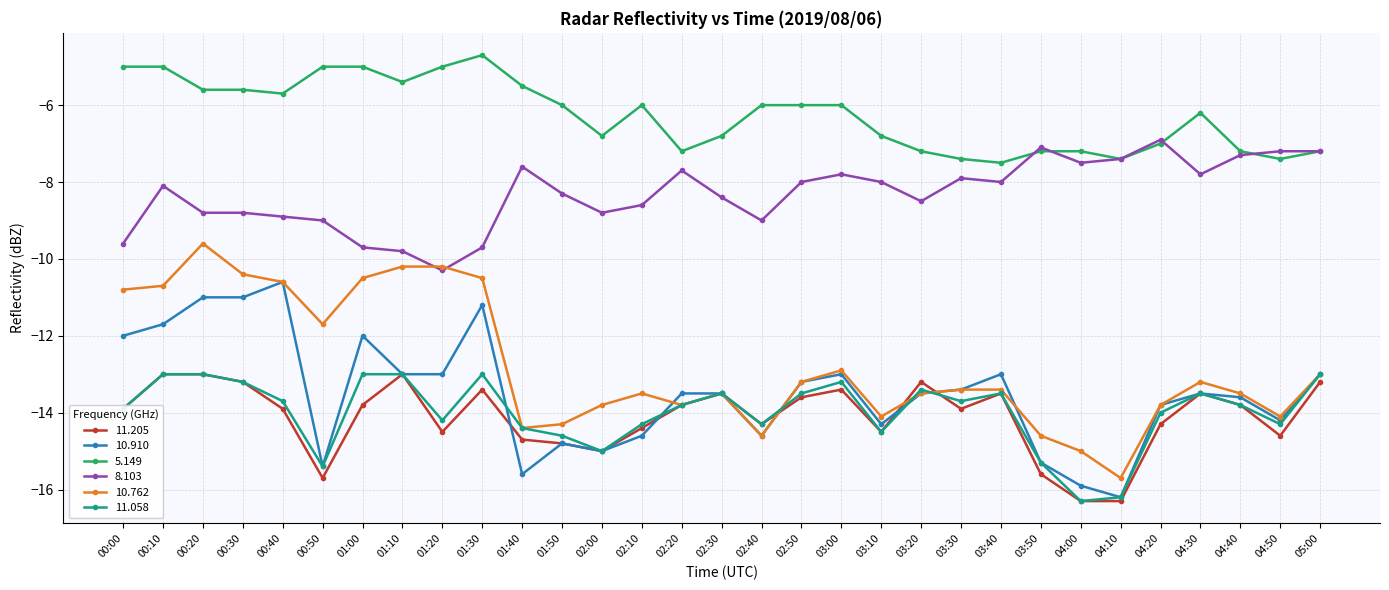

True or false: 5.149 has a value of -7.2 at 03:20.

True